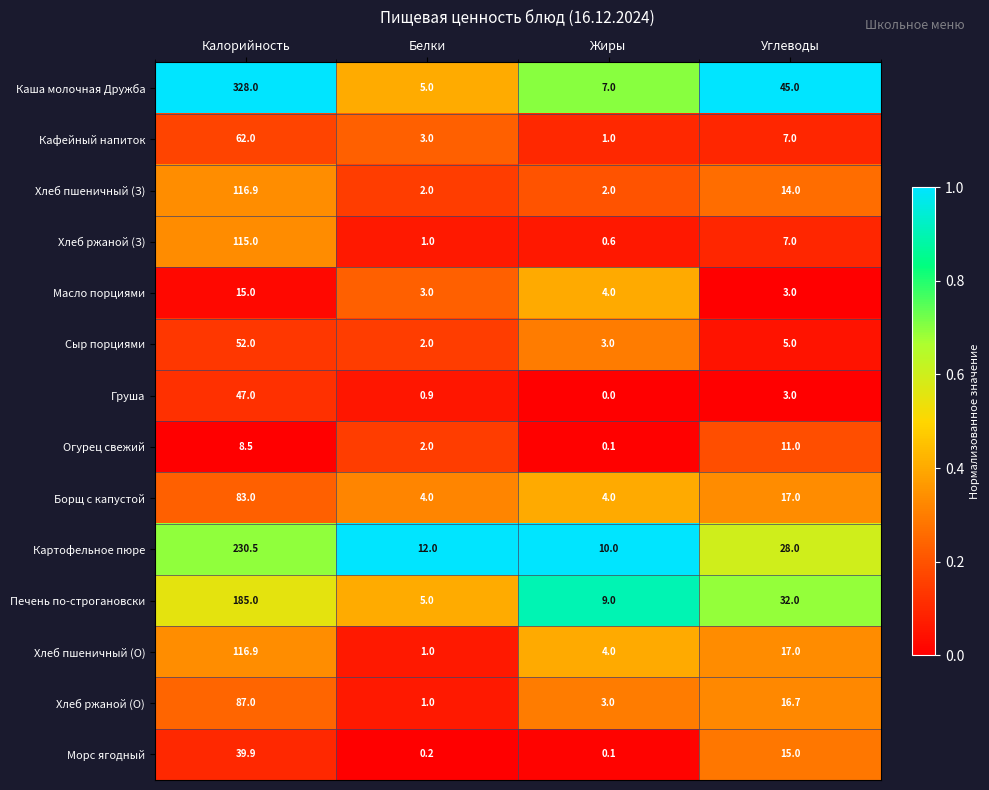

At which label does Борщ с капустой reach its peak?

Калорийность